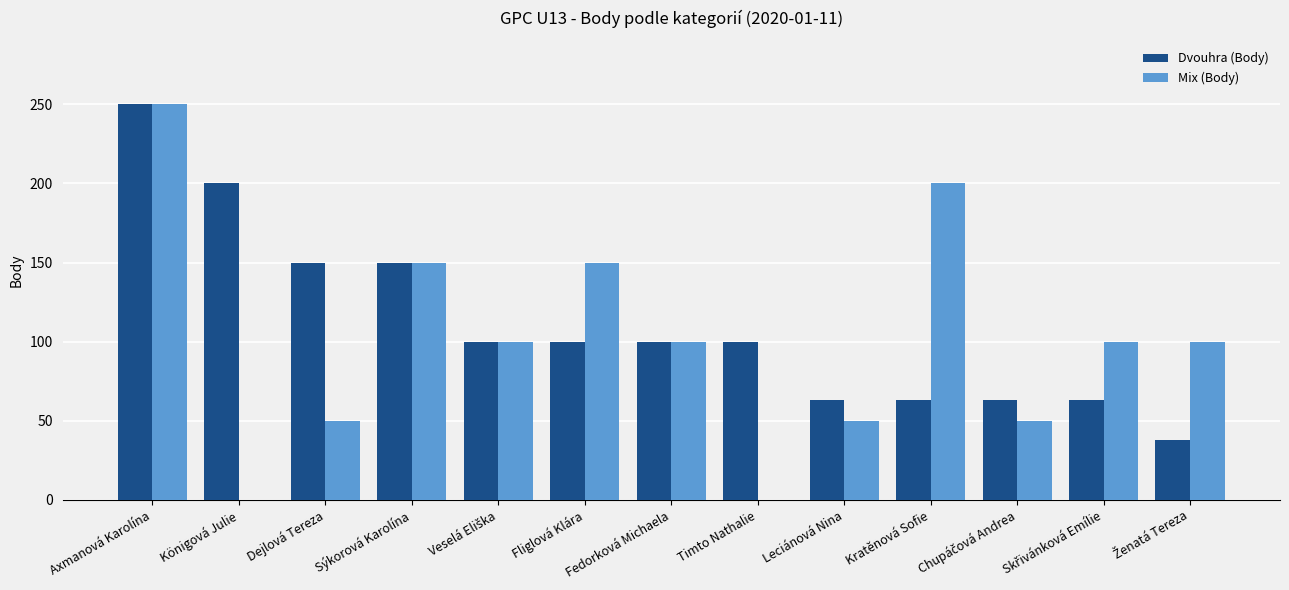

What is the total value across all series at Sýkorová Karolína?

300